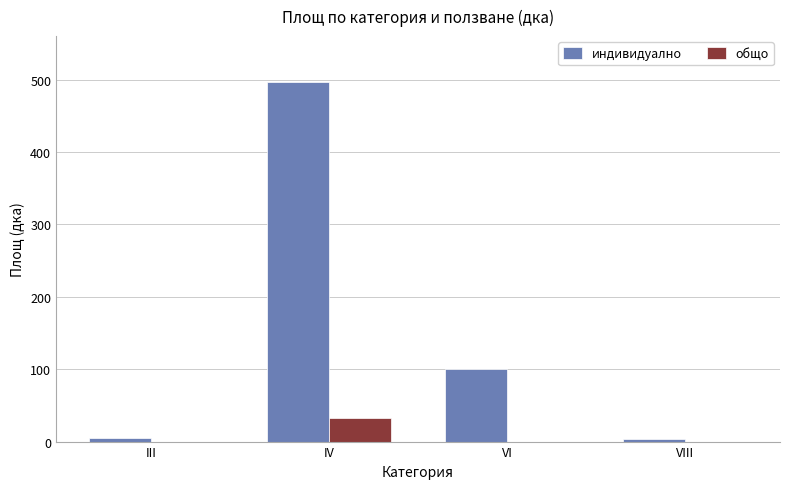

Which category has the highest value in the общо series?

IV